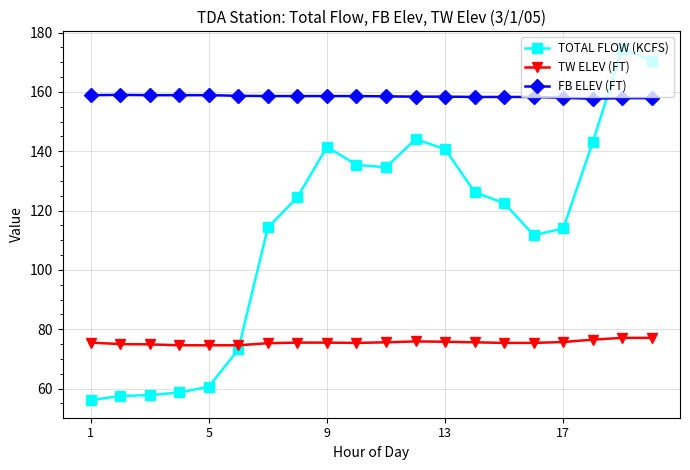

What is the highest value of the TW ELEV (FT) series?

77.1